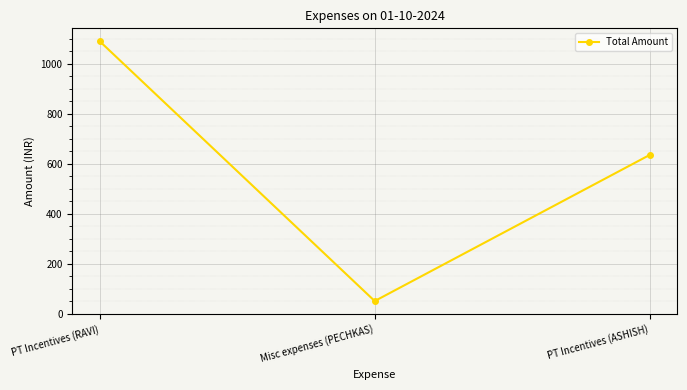

What is the label of the 3rd point from the left?

PT Incentives (ASHISH)